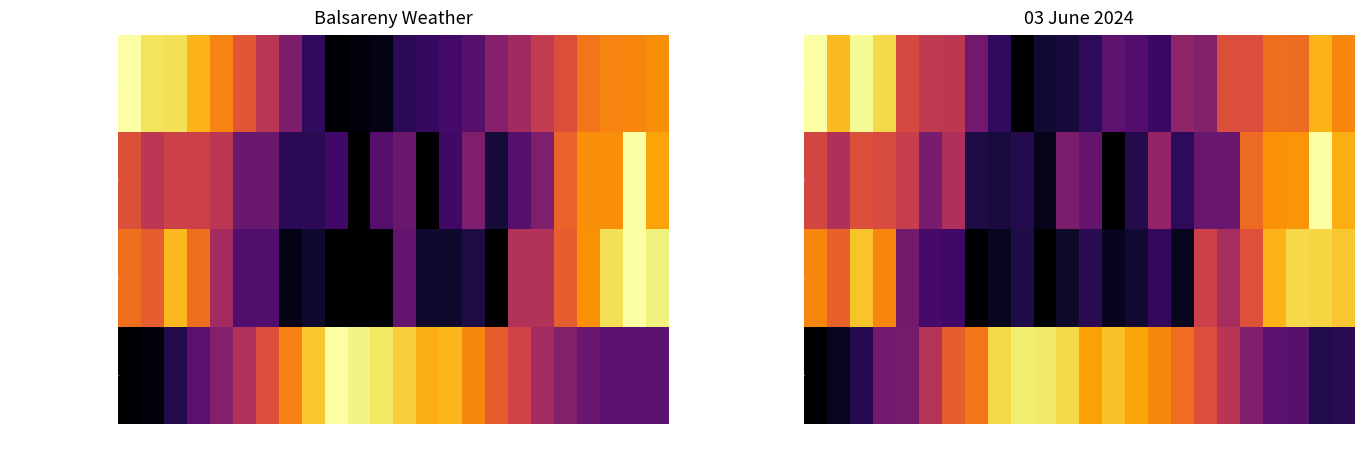

At which category is the sum across all series the highest?

18:00